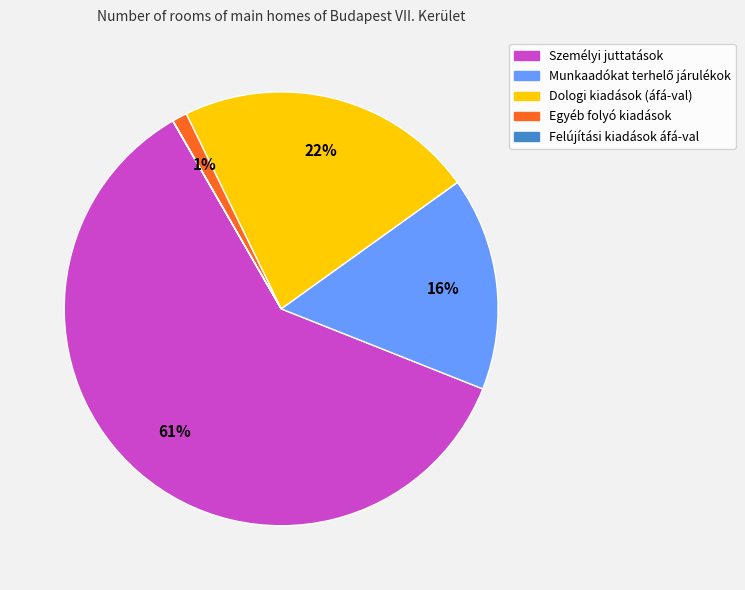

True or false: Dologi kiadások (áfá-val) accounts for 22% of the total.

True